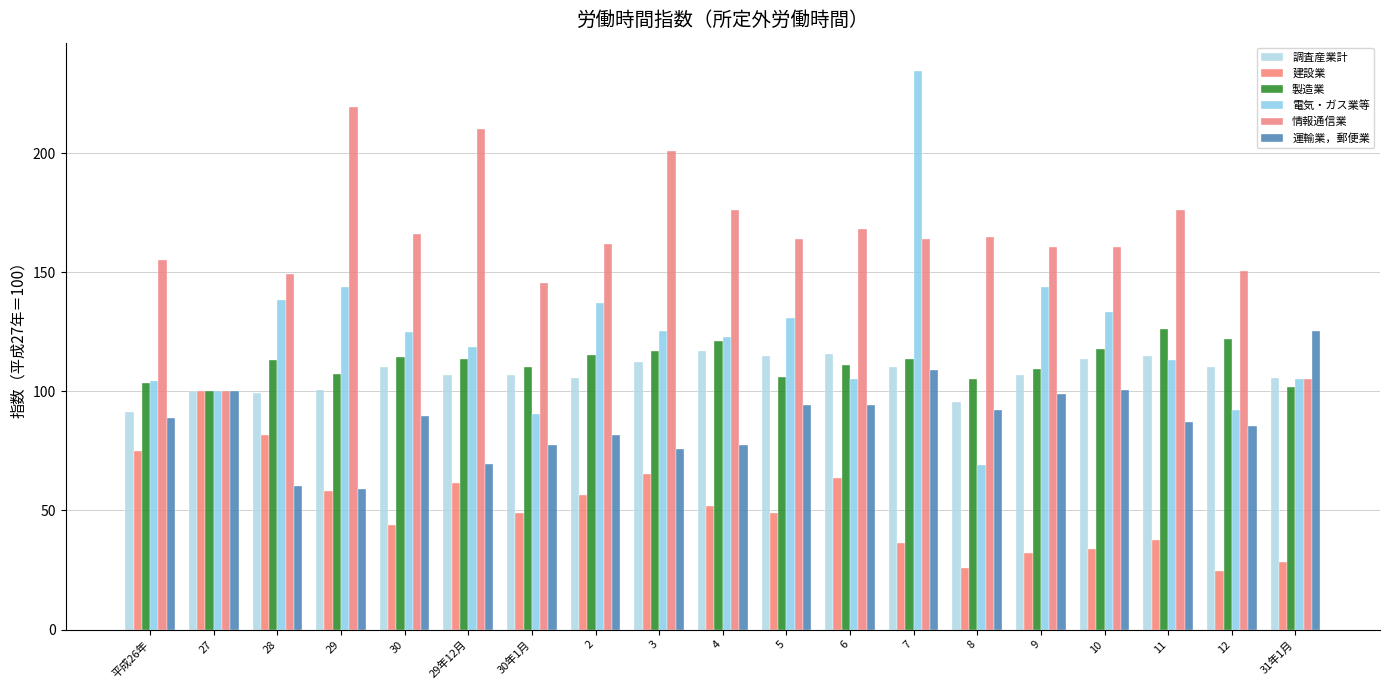

What is the total value across all series at 5?

658.2